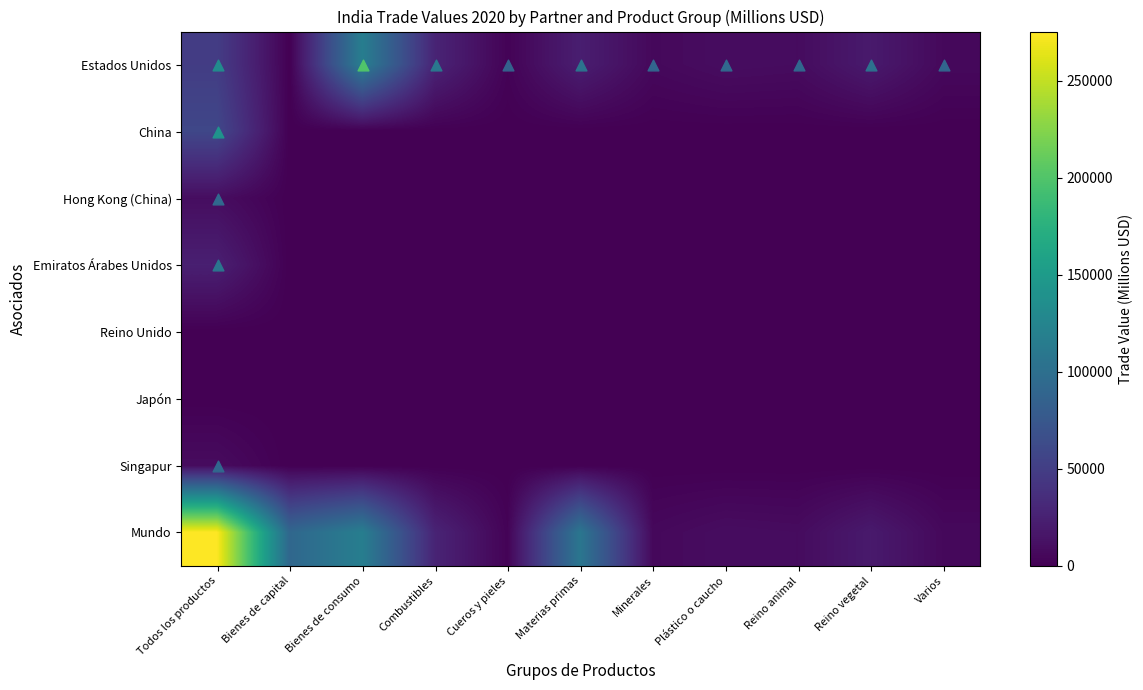

Between Plástico o caucho and Reino animal, which series saw the biggest shift?

Estados Unidos